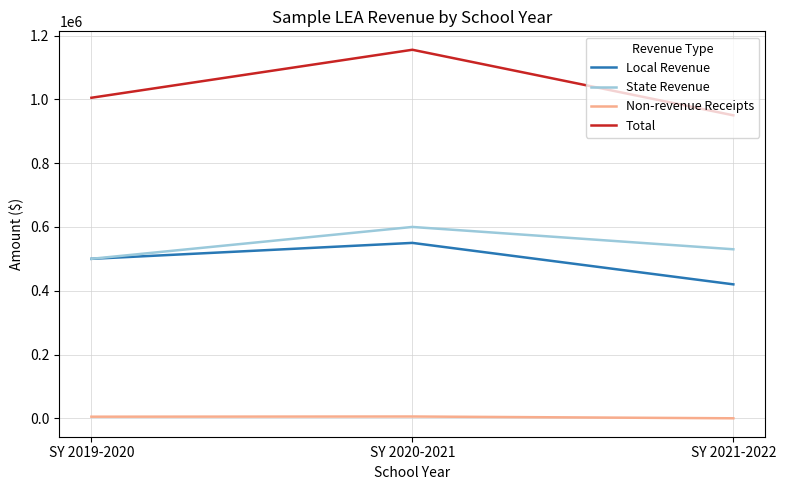

Rank the categories by Local Revenue value from lowest to highest.

SY 2021-2022, SY 2019-2020, SY 2020-2021